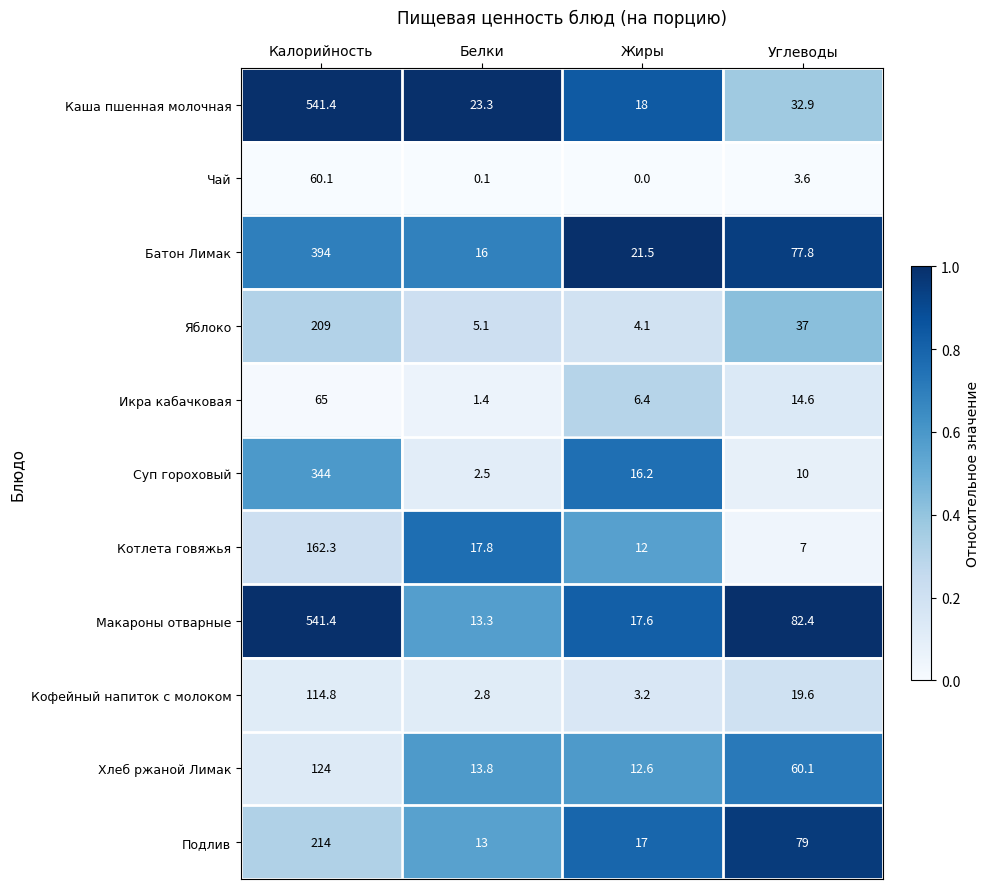

Which series changed the most between Калорийность and Углеводы?

Каша пшенная молочная